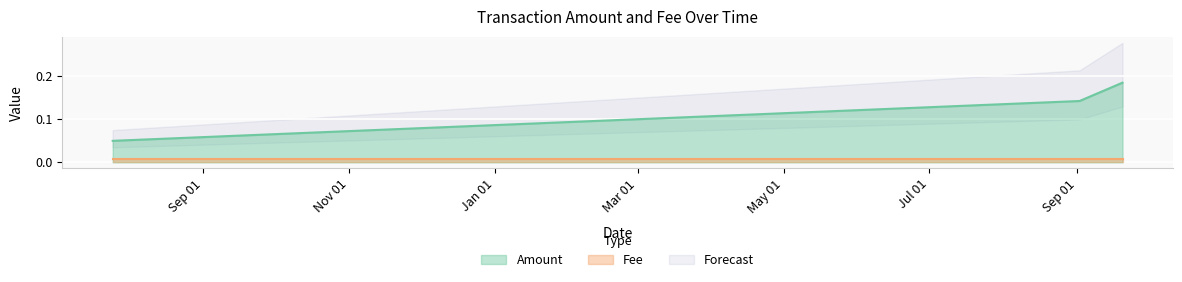

How many lines are shown in the chart?

1